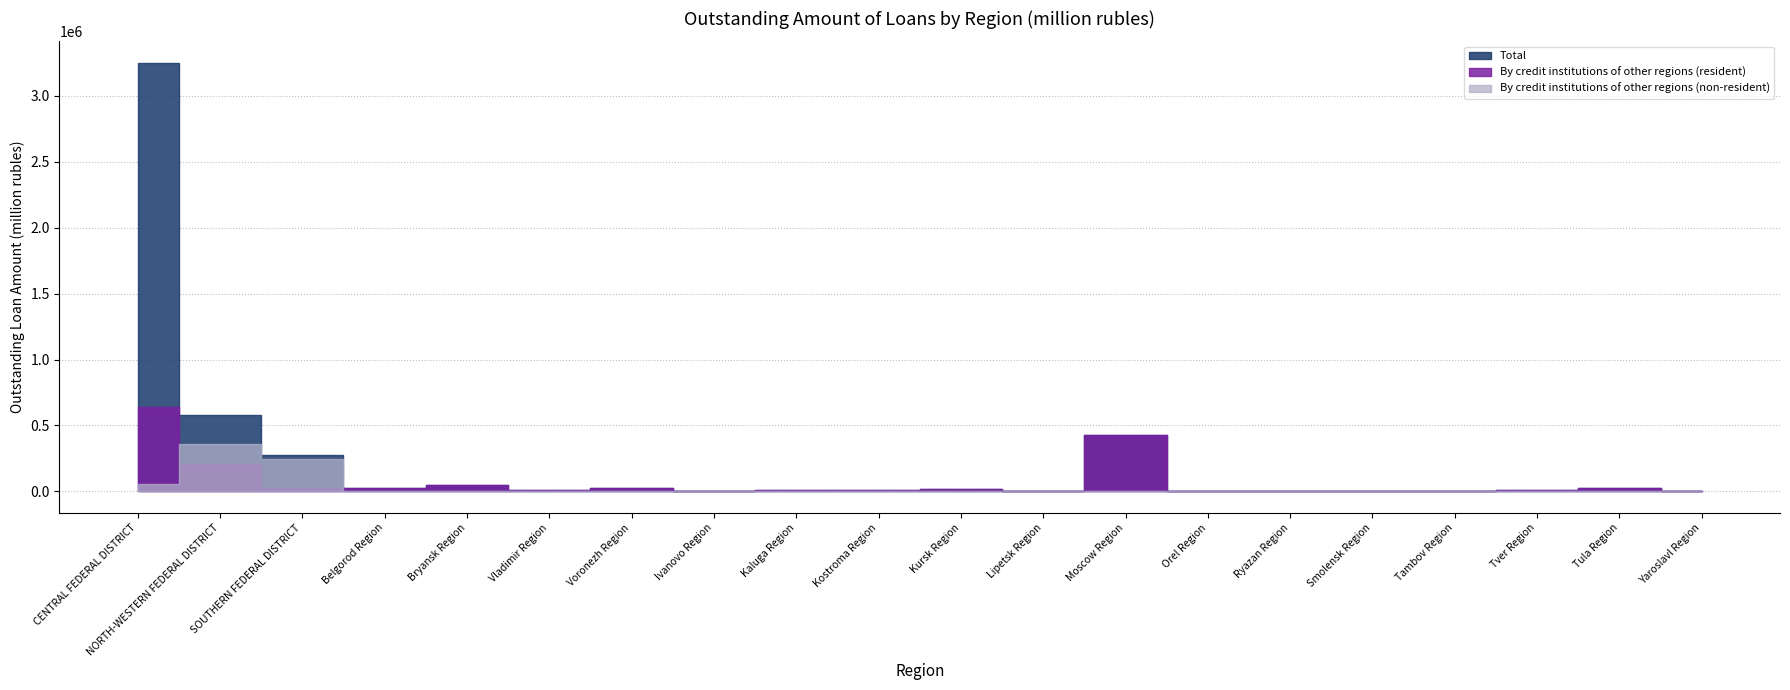

What position from the right is Kostroma Region?

11